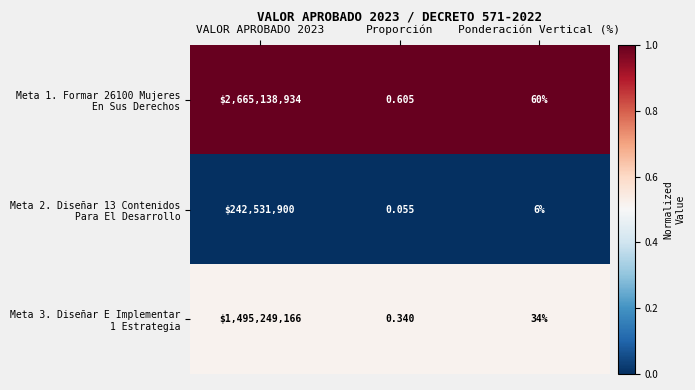

Between Ponderación Vertical (%) and Proporción, which is larger?

Ponderación Vertical (%)